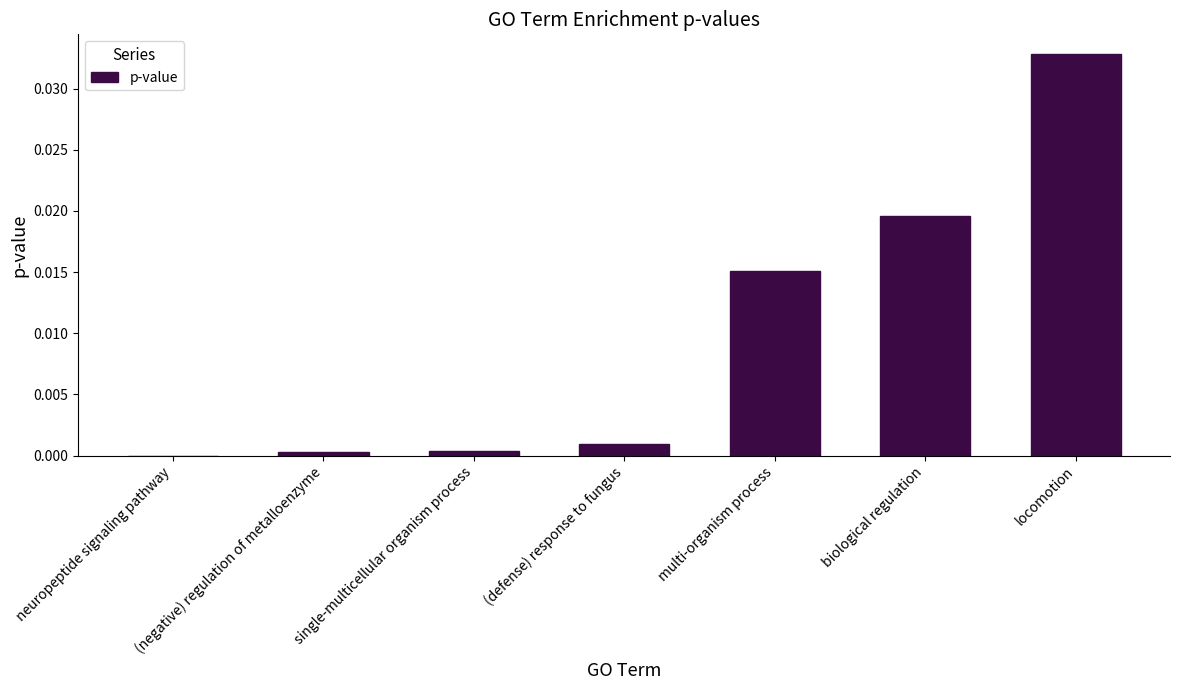

Is it true that the value at multi-organism process is 0.0?

True